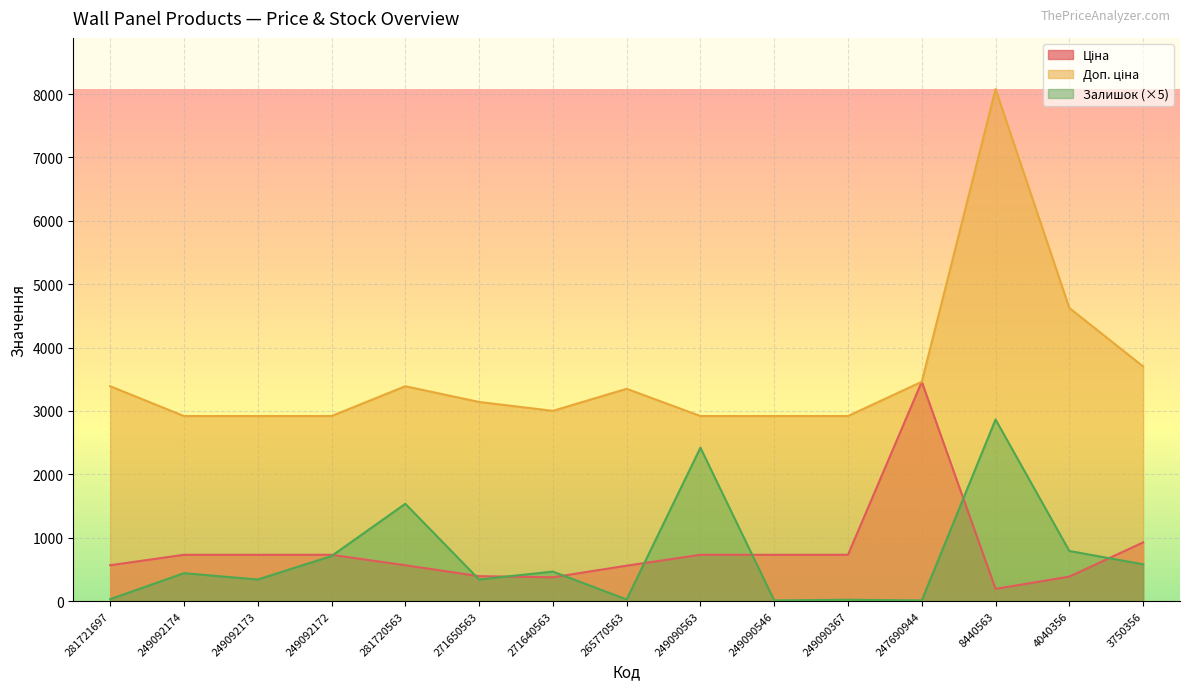

What is the minimum value shown in the chart?

10.0